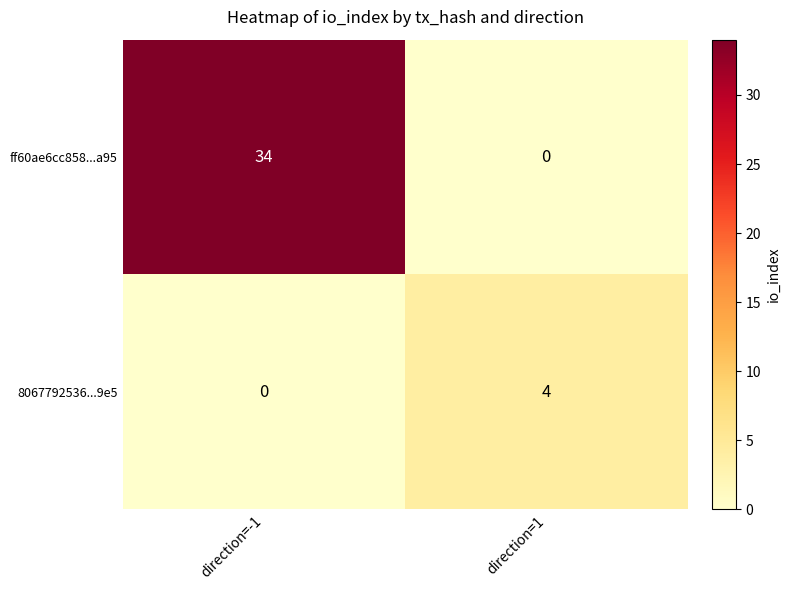

Reading left to right, extract all data points from this chart.

ff60ae6cc858...a95: 34	0
8067792536...9e5: 0	4